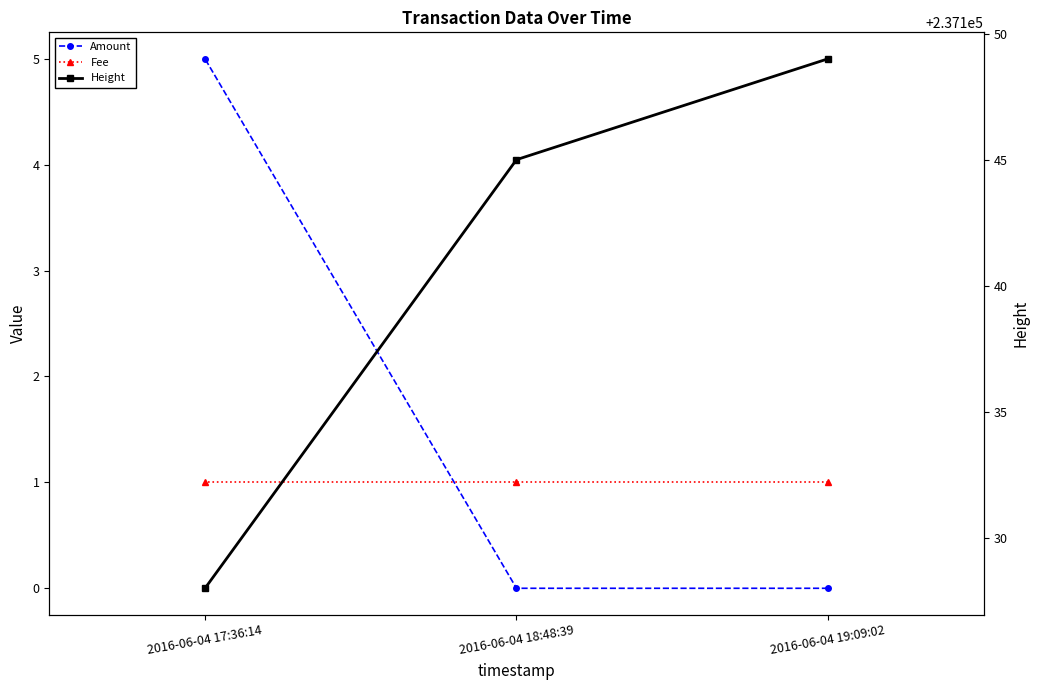

The Amount series shows 0 at 2016-06-04 18:48:39. True or false?

True